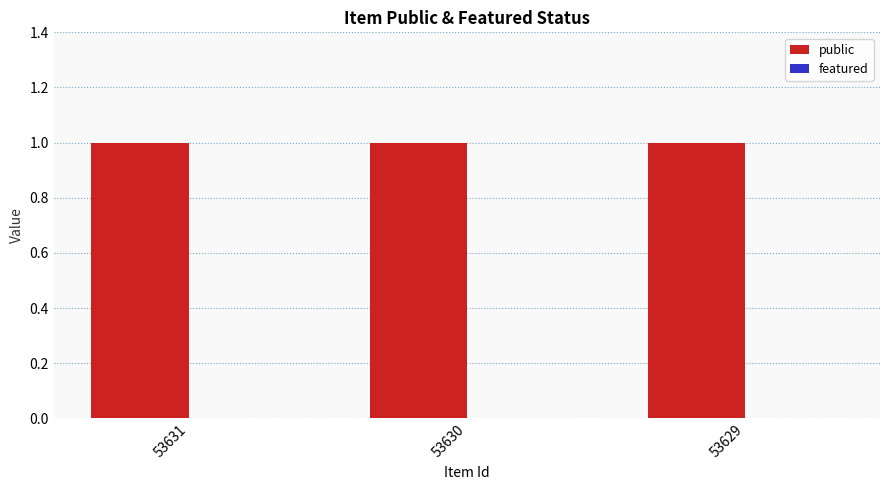

What are all the series names shown in the legend?

public, featured